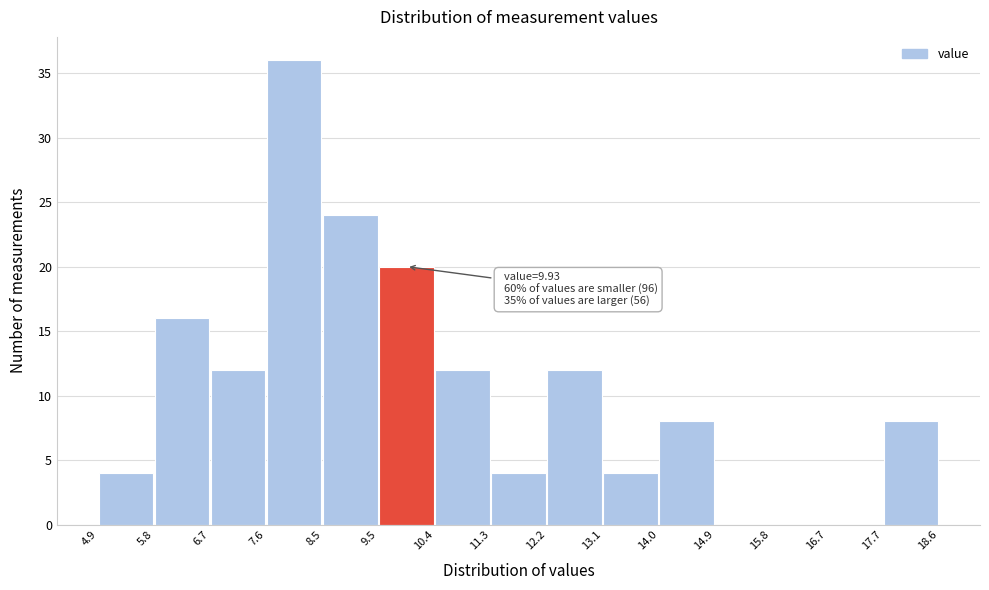

Which range on the x-axis has the tallest bar?

7.6 to 8.5